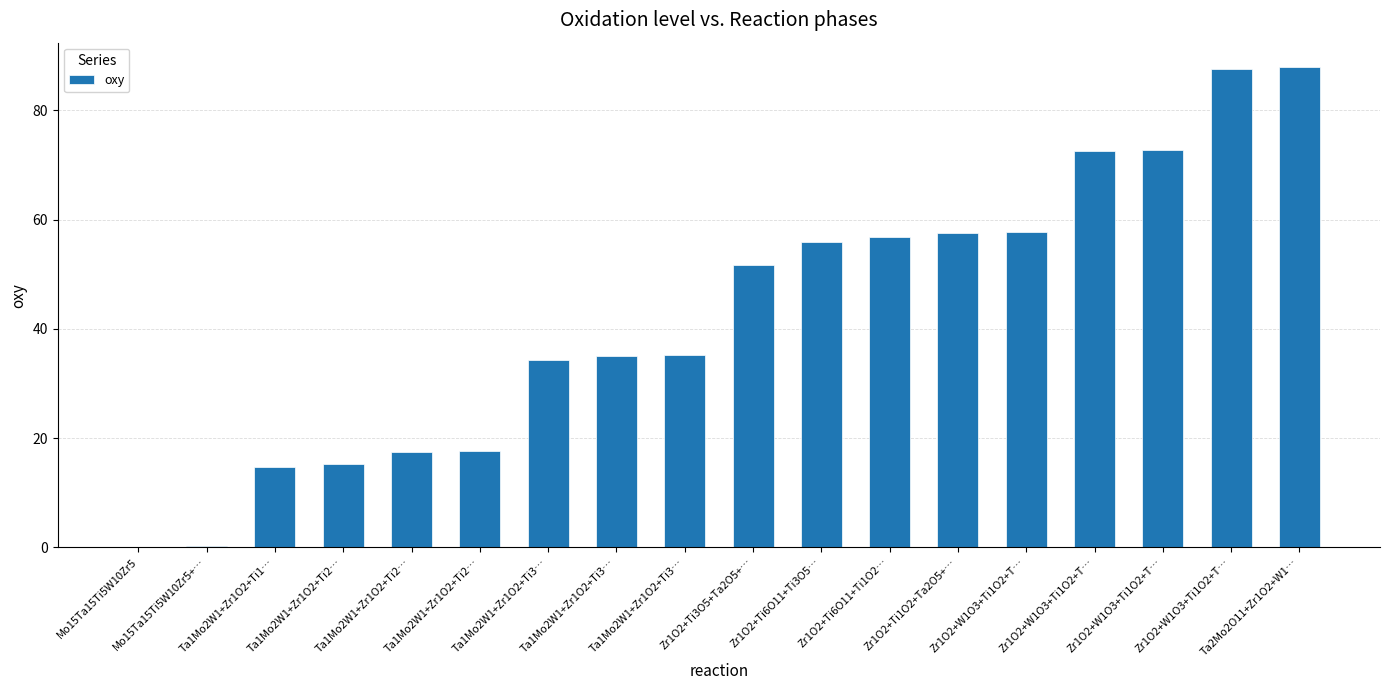

Which has a higher value, Ta1Mo2W1+Zr1O2+Ti3… or Zr1O2+Ti1O2+Ta2O5+…?

Zr1O2+Ti1O2+Ta2O5+…